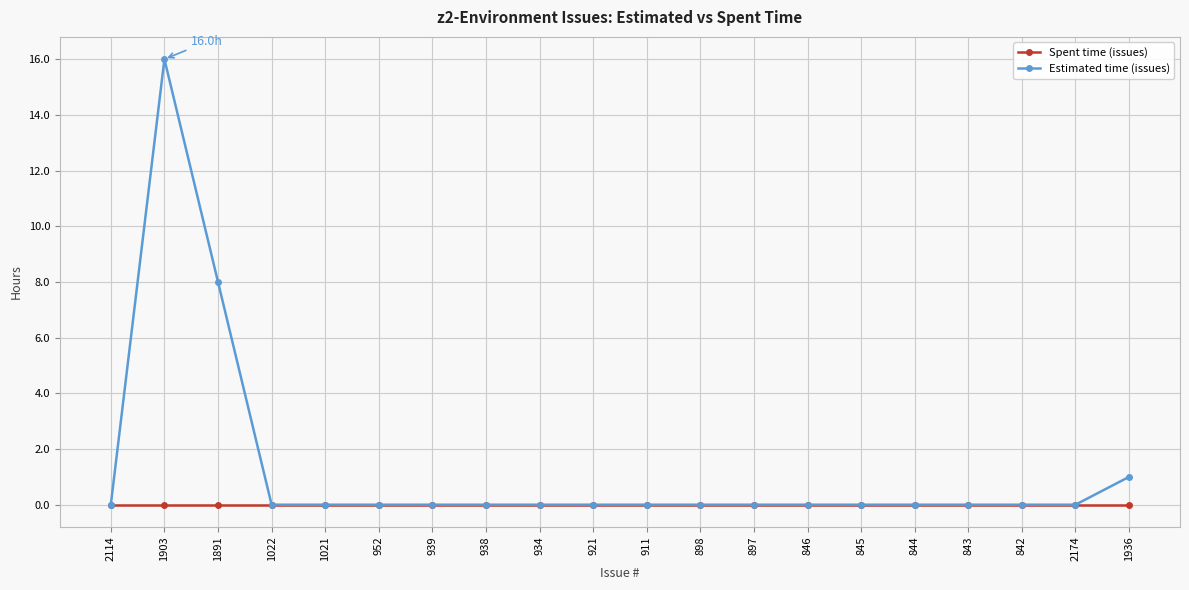

What is the greatest value displayed?

16